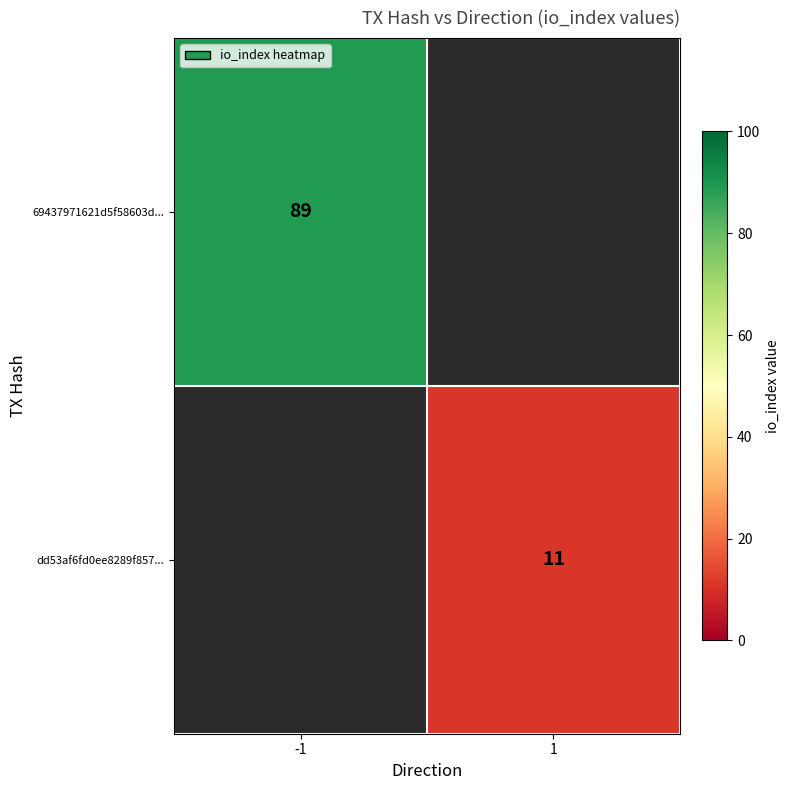

Is it true that dd53af6fd0ee8289f857... equals 7 at 1?

False